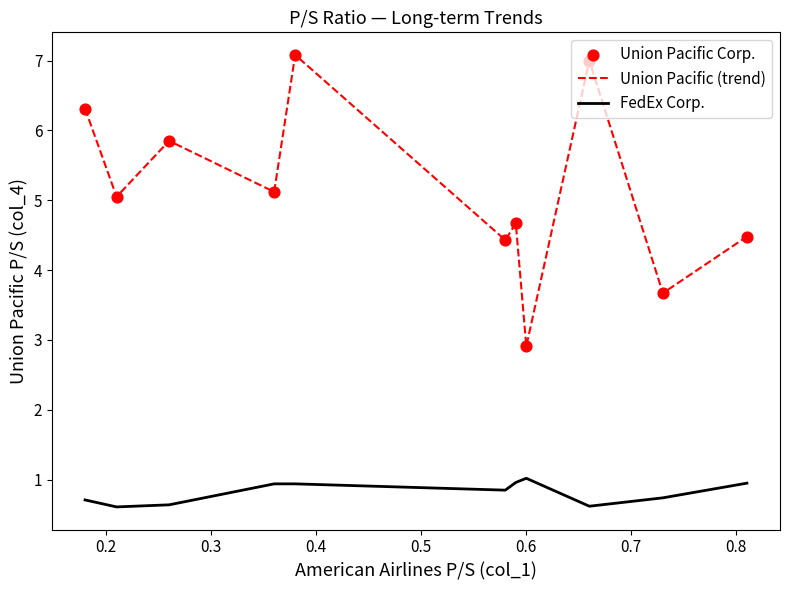

What is the difference between the maximum and minimum values in the Union Pacific (trend) series?

4.2